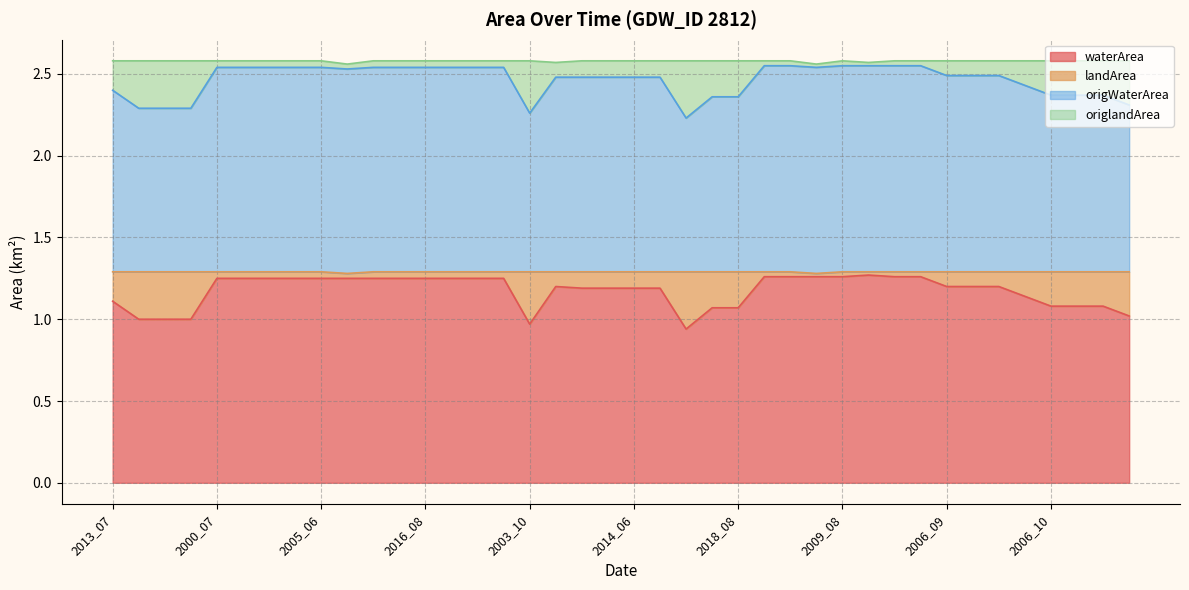

True or false: waterArea and landArea cross at least once.

False